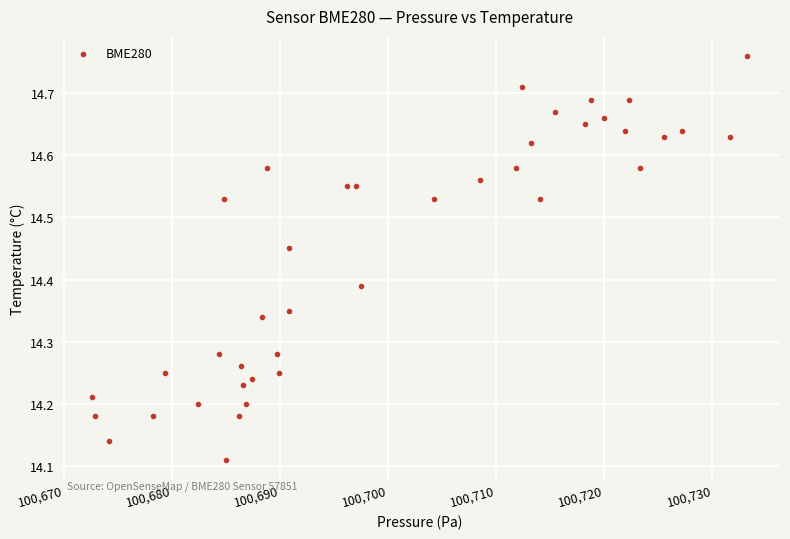

What is the range of X values (max minus min)?

60.6